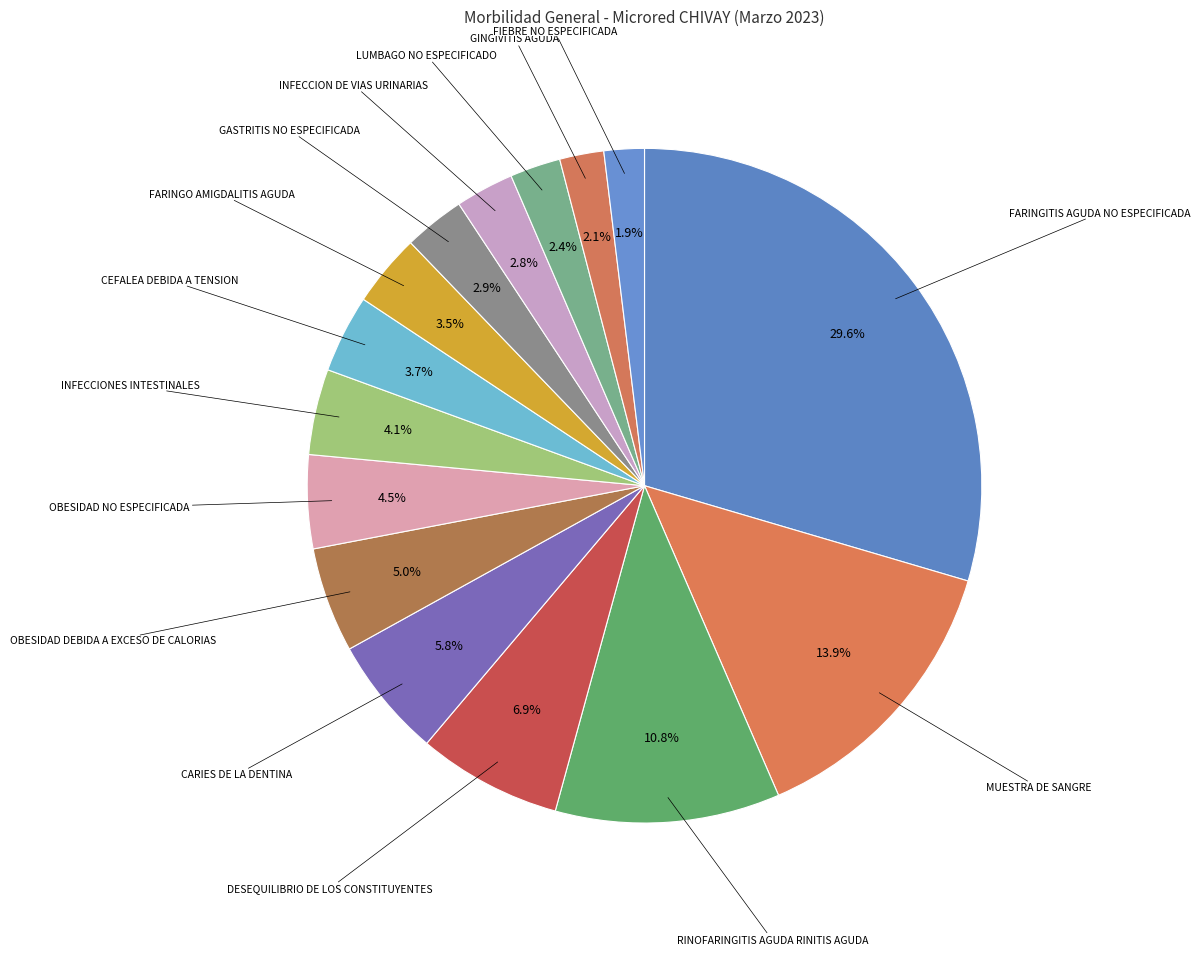

What is the smallest slice in the pie chart?

FIEBRE NO ESPECIFICADA